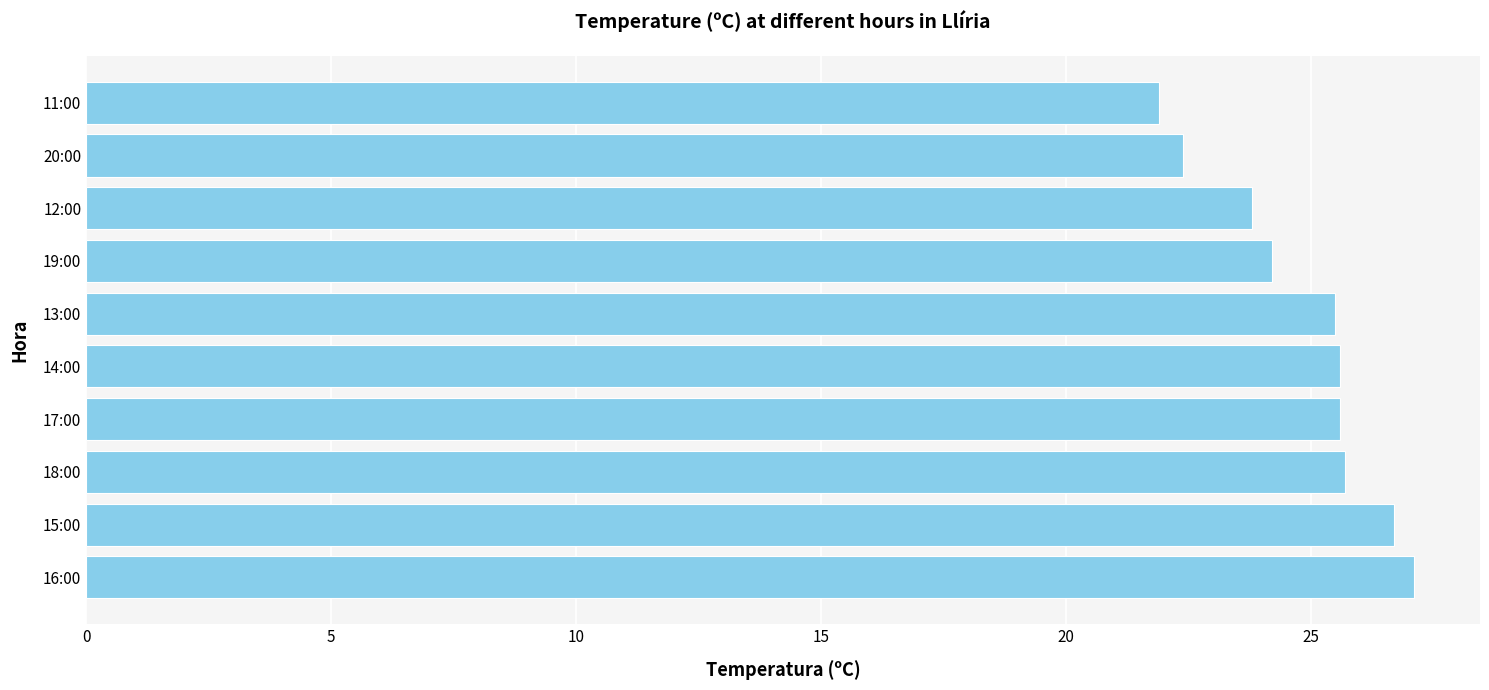

What is the average value?

24.9